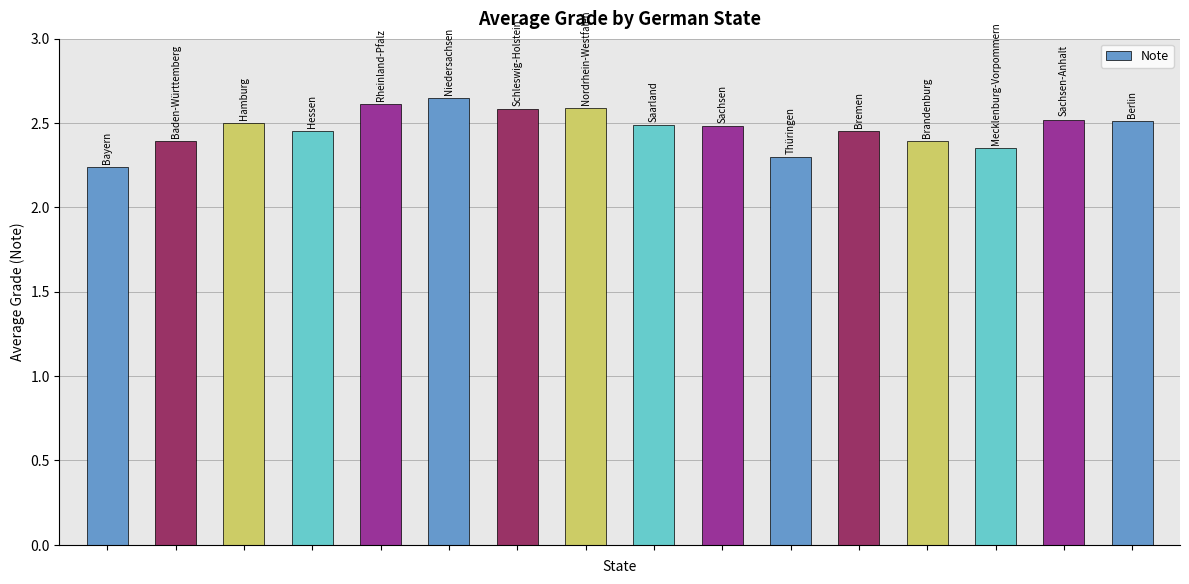

What is the difference between the maximum and minimum values?

0.4